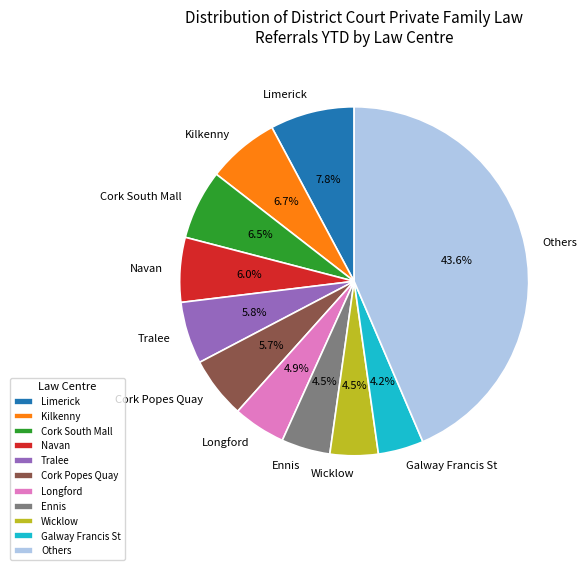

How many segments does this pie chart have?

11